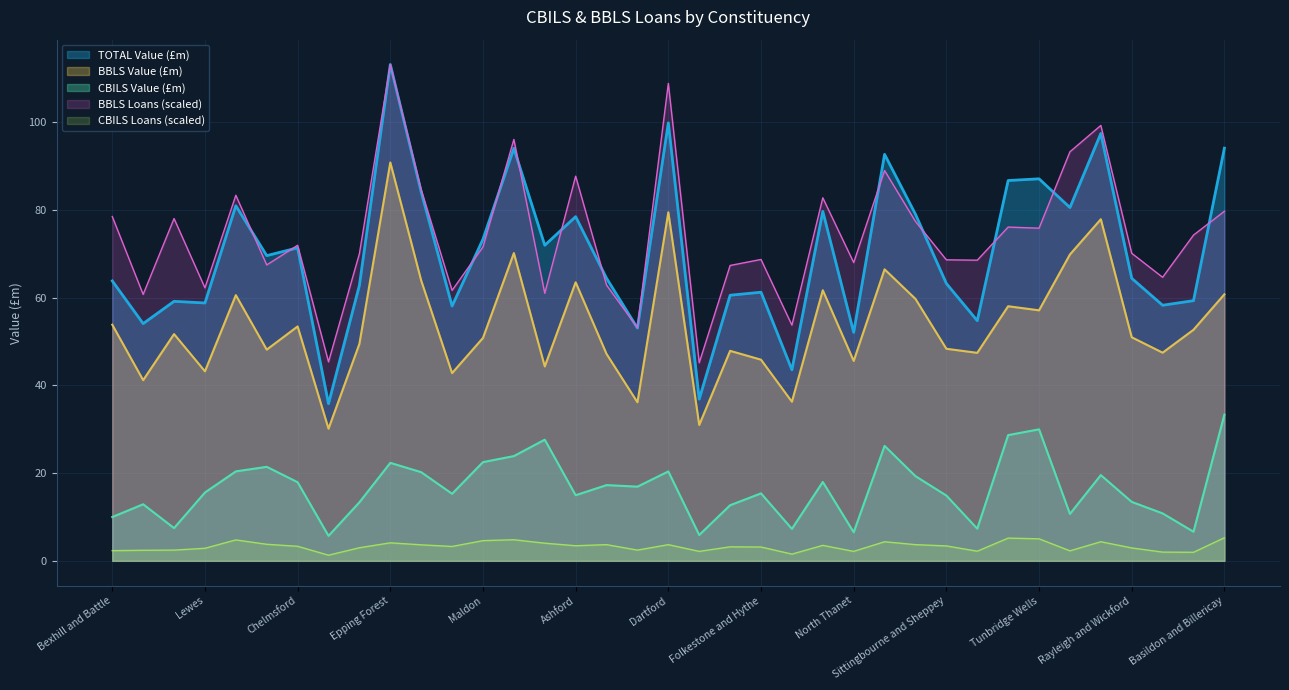

How many lines are shown in the chart?

5